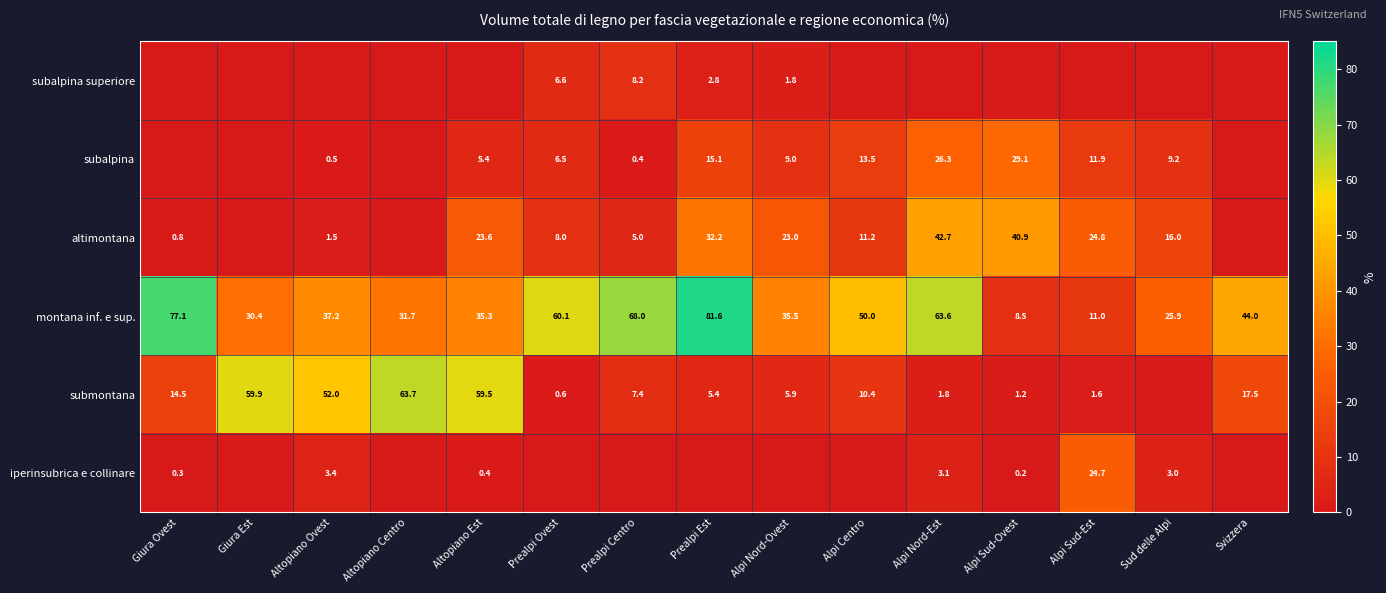

What is the difference between the montana inf. e sup. values at Alpi Sud-Est and Altopiano Centro?

20.7